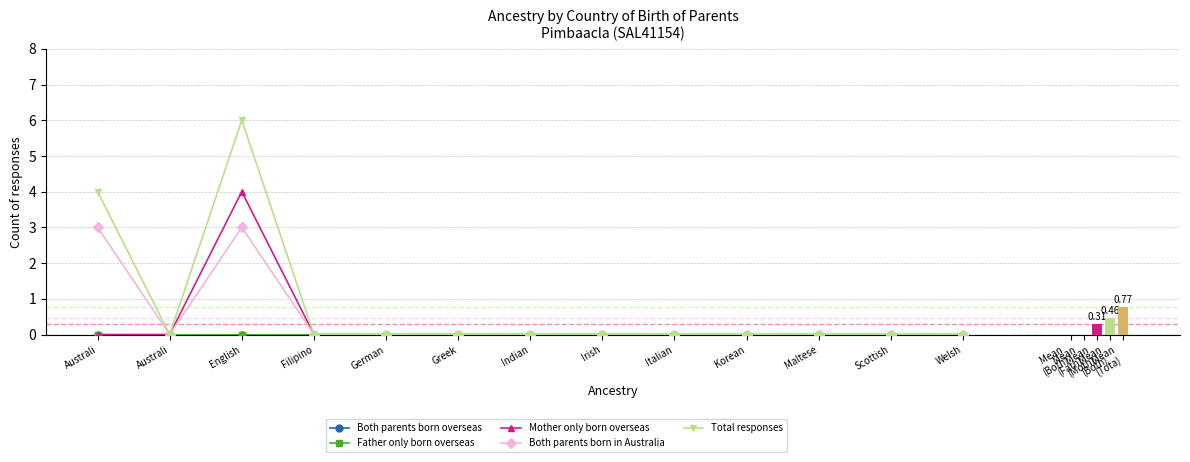

What is the label of the 8th bar from the right?

Greek